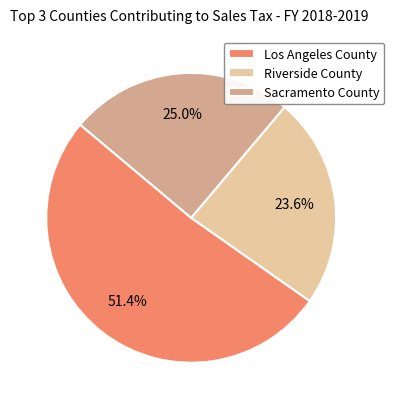

To the nearest percent, what portion does Los Angeles County represent?

51%